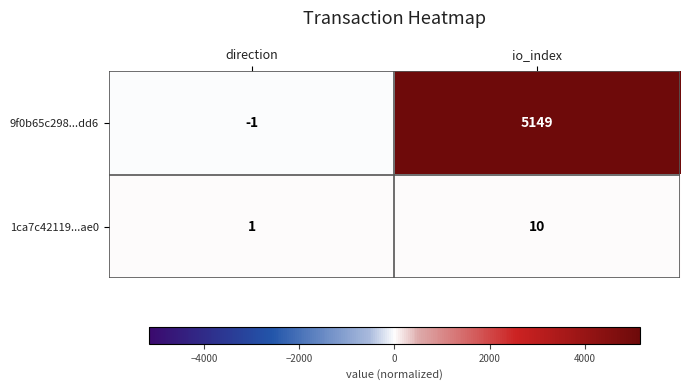

Where is 9f0b65c298...dd6 nearest to the value 2574?

direction